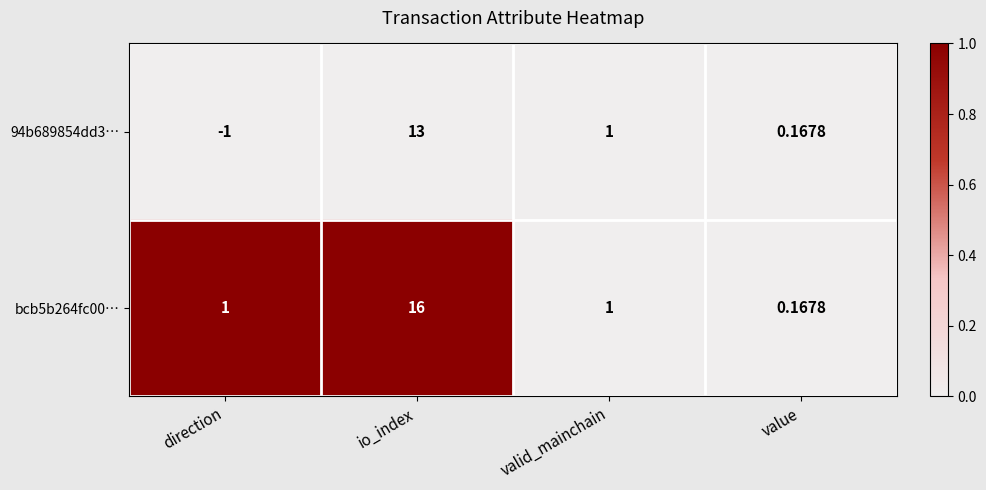

At how many categories does at least one series exceed 0?

4